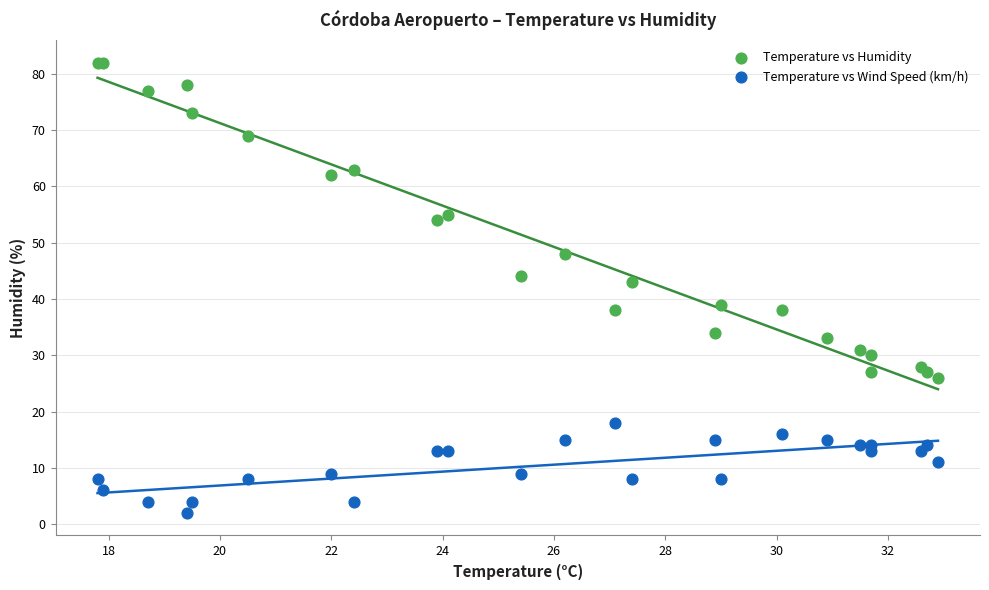

Across all series, what Y value is closest to 42?

43